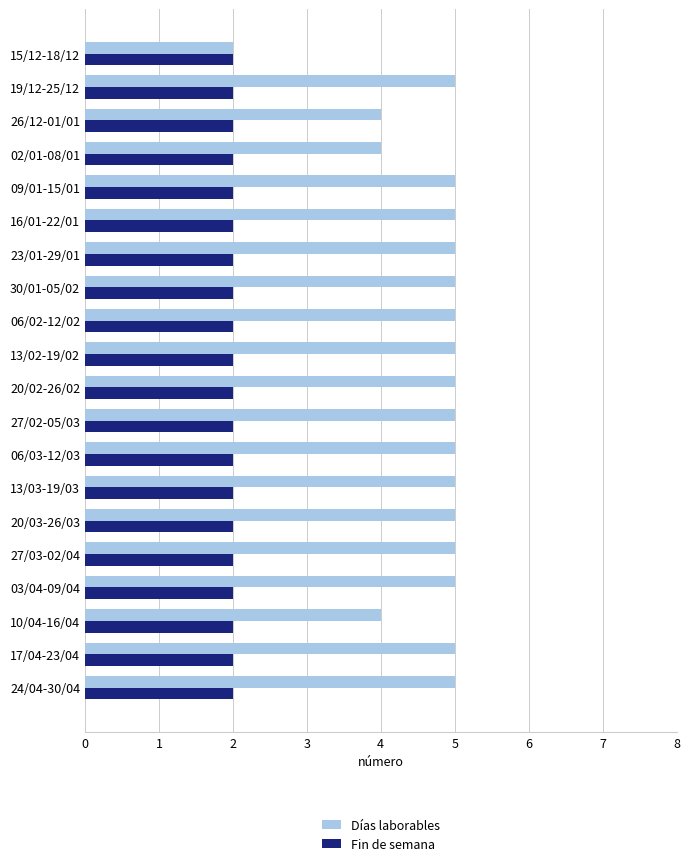

Which series has the widest spread of values?

Días laborables